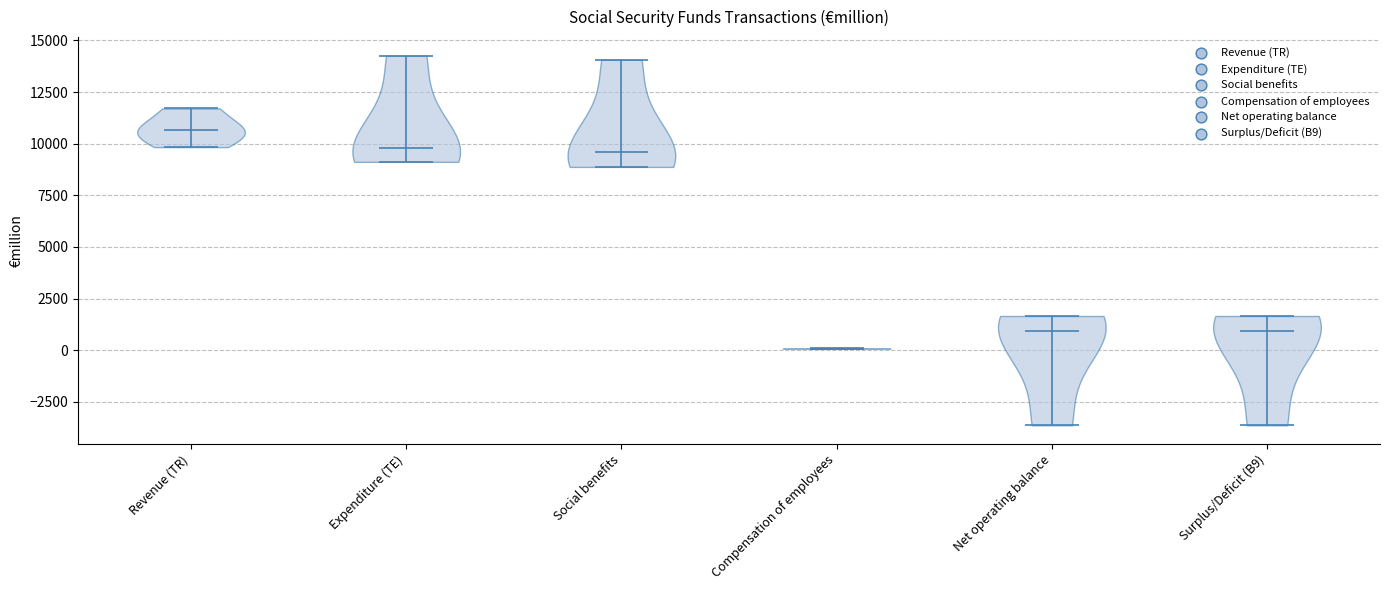

Which violin has the highest median line?

Revenue (TR)